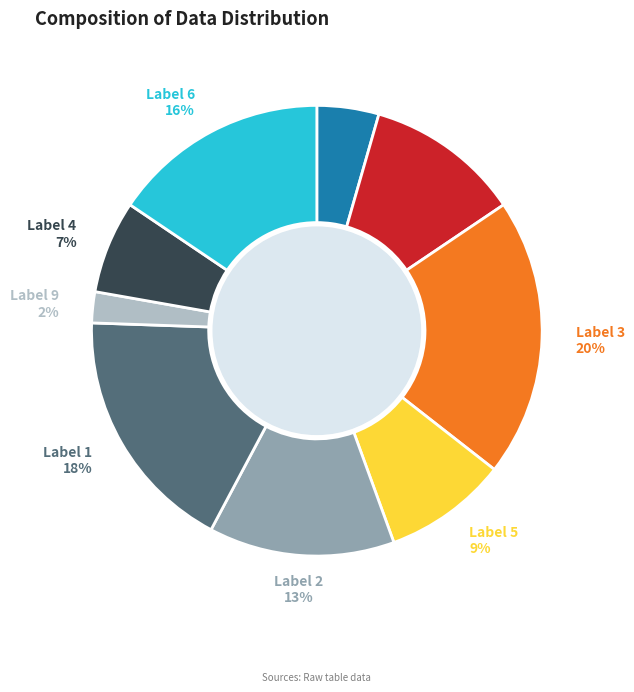

Does any single category account for the majority?

No